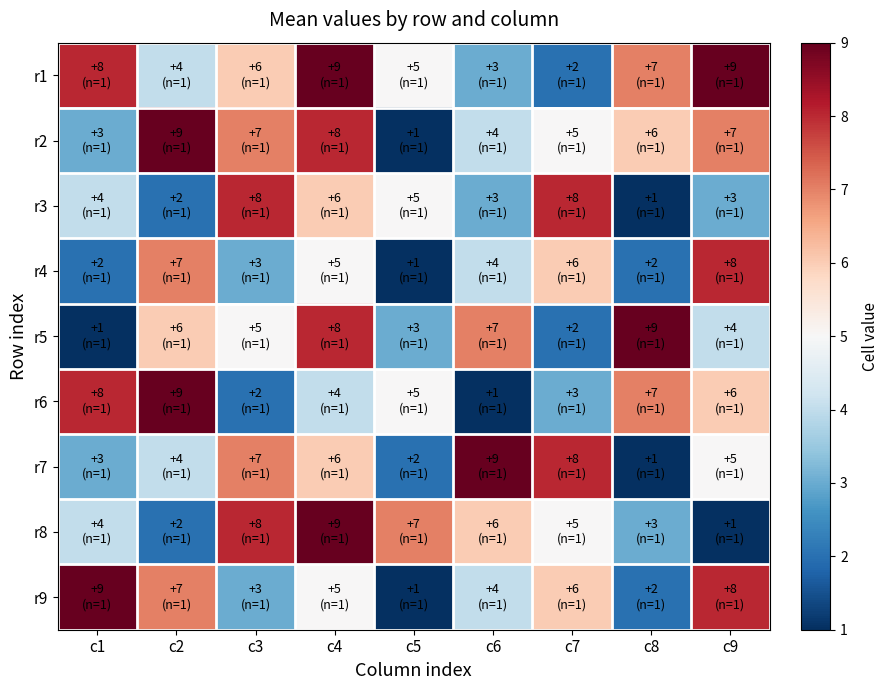

What is the total value across all series at c7?

45